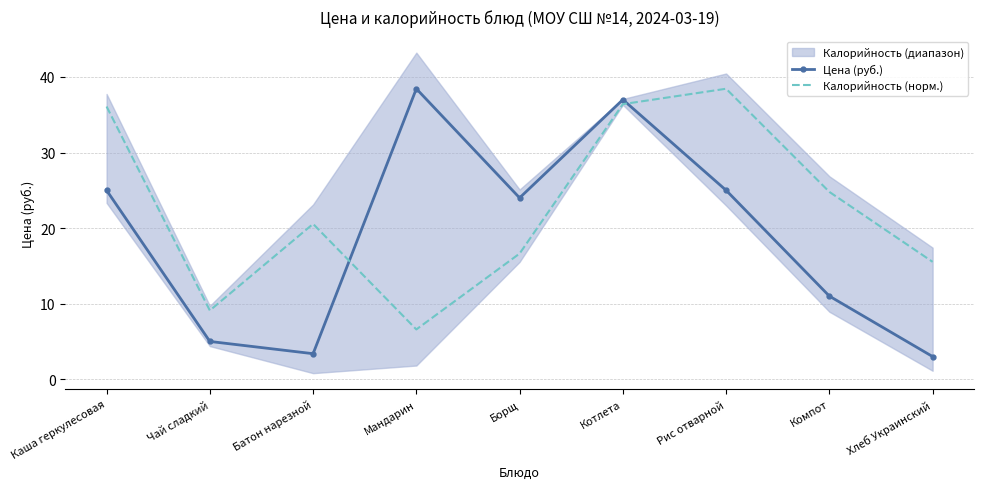

List the labels in order of Цена (руб.) value, smallest first.

Хлеб Украинский, Батон нарезной, Чай сладкий, Компот, Борщ, Каша геркулесовая, Рис отварной, Котлета, Мандарин